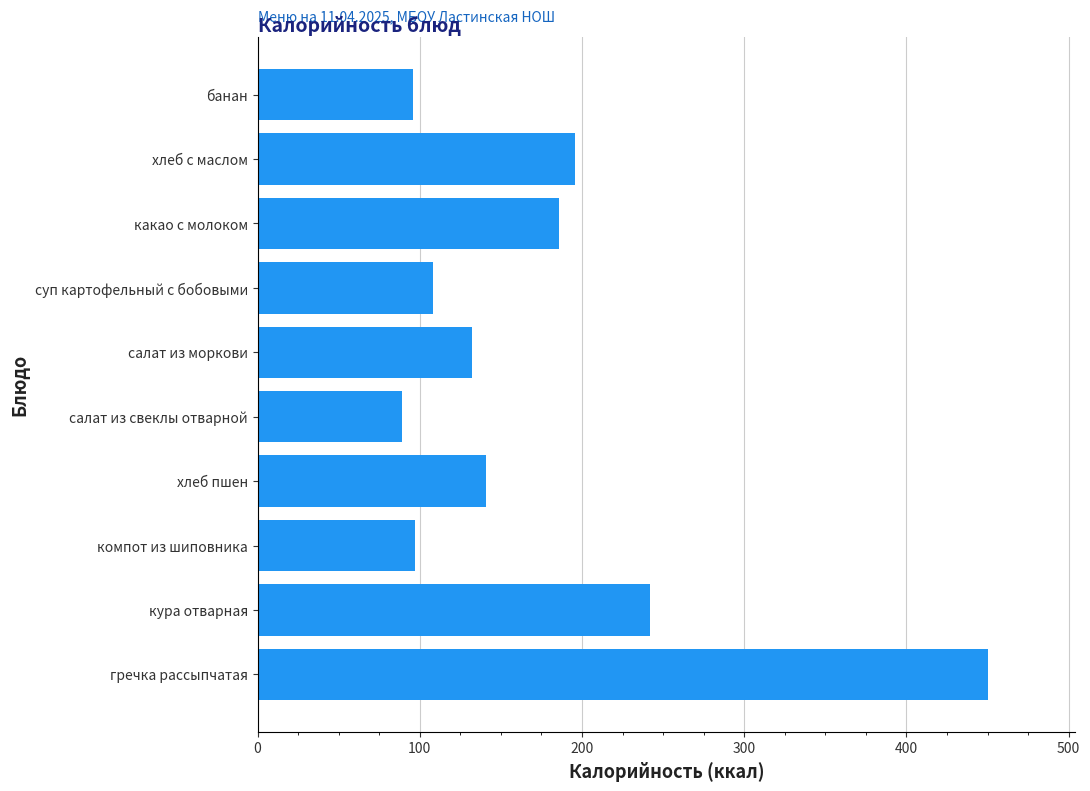

Between суп картофельный с бобовыми and салат из моркови, which is larger?

салат из моркови